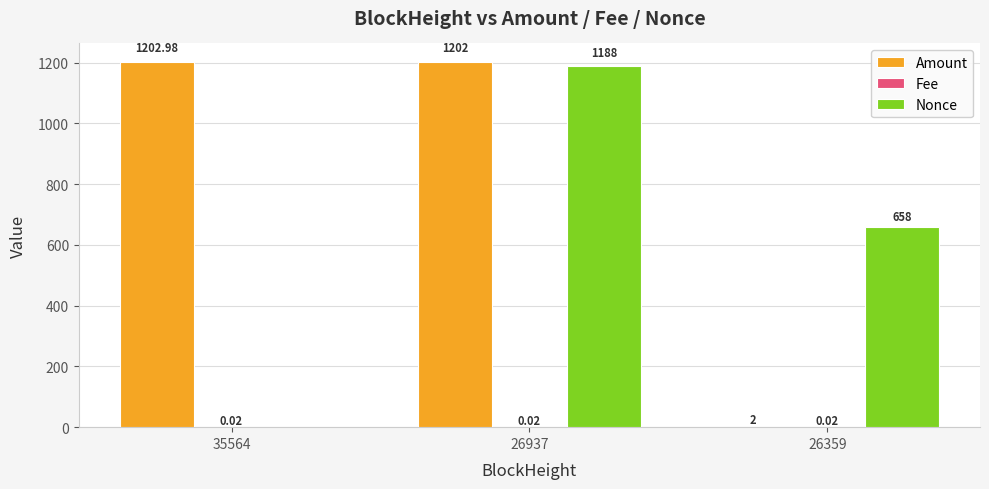

What is the sum of the Nonce values at 26937 and 26359?

1846.0